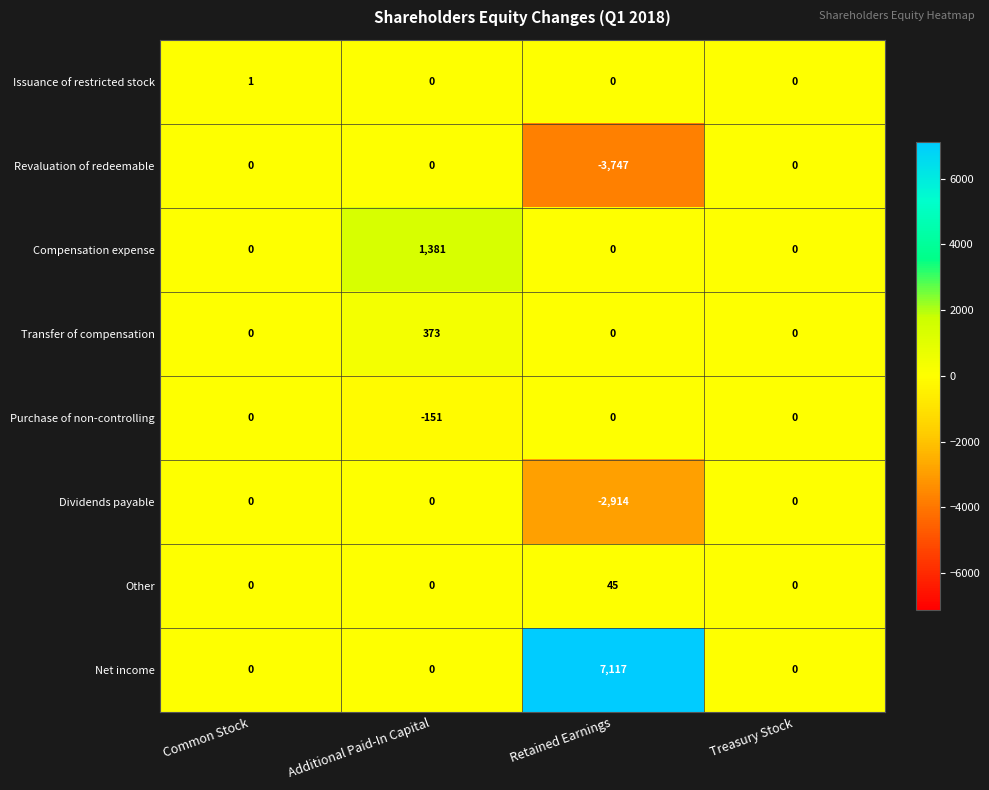

Count the Net income values in the range 0 to 7117.

4